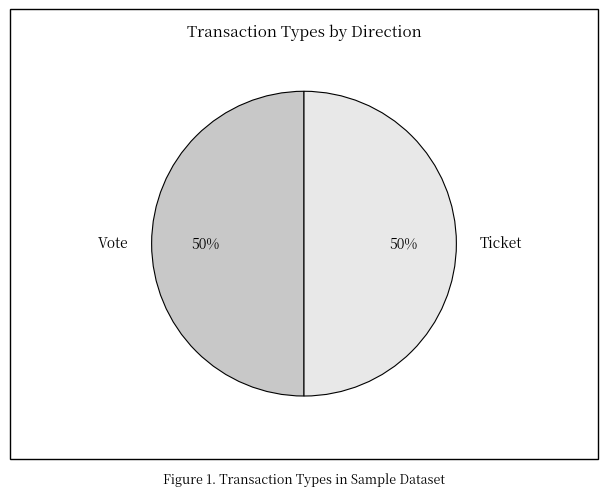

To the nearest percent, what portion does Vote represent?

50%